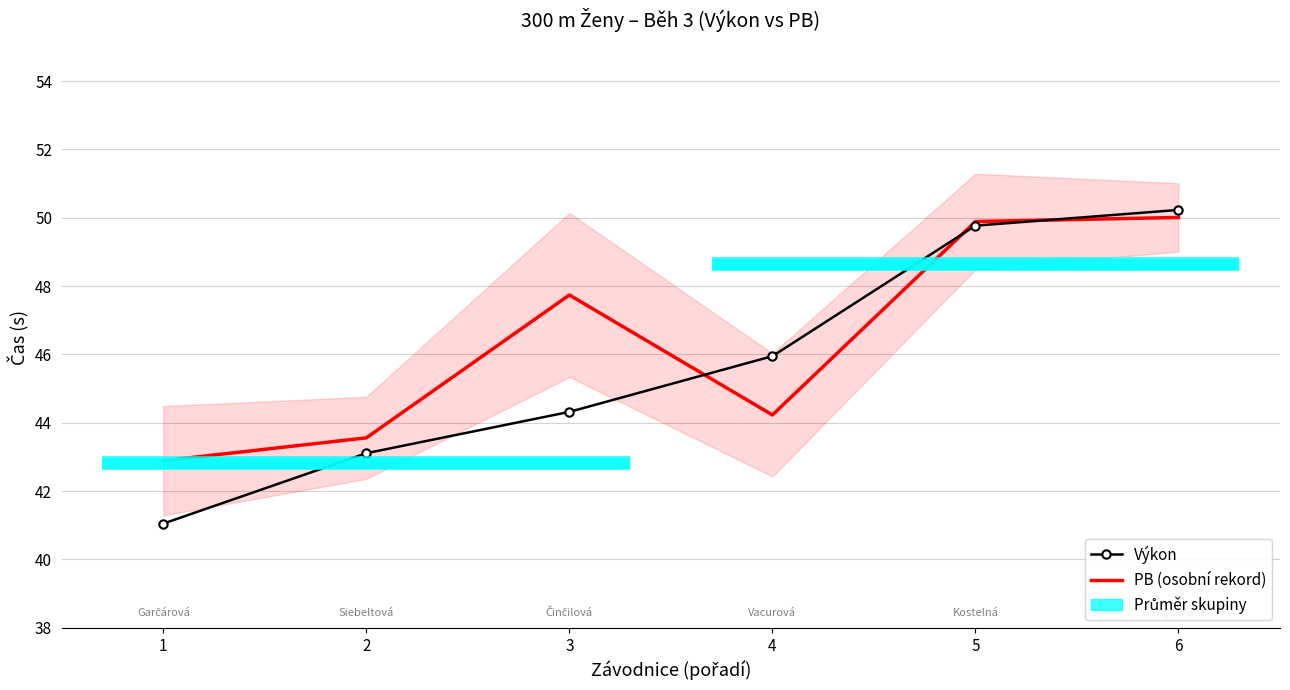

Is the value of PB (osobní rekord) at 2 greater than the value of Výkon at 6?

No